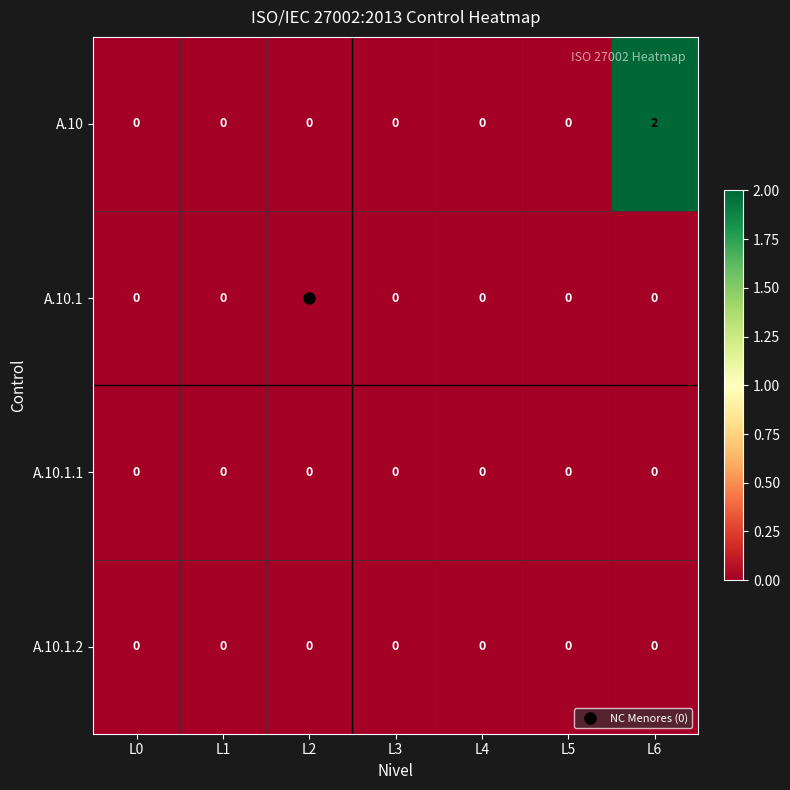

At which category is the sum across all series the highest?

L6